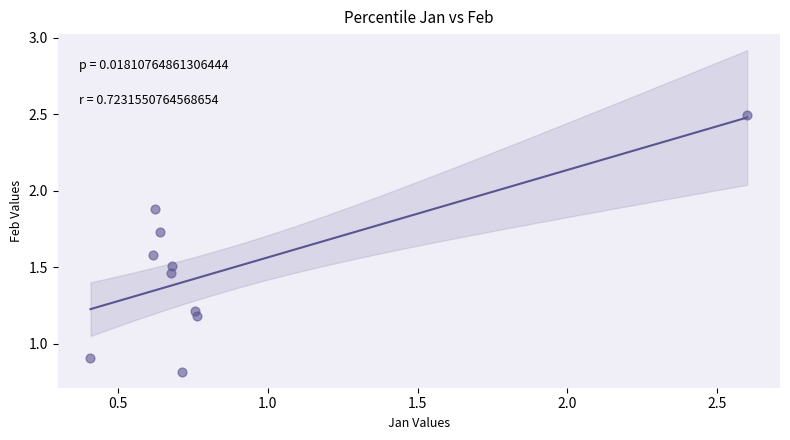

What is the average X value?

0.8